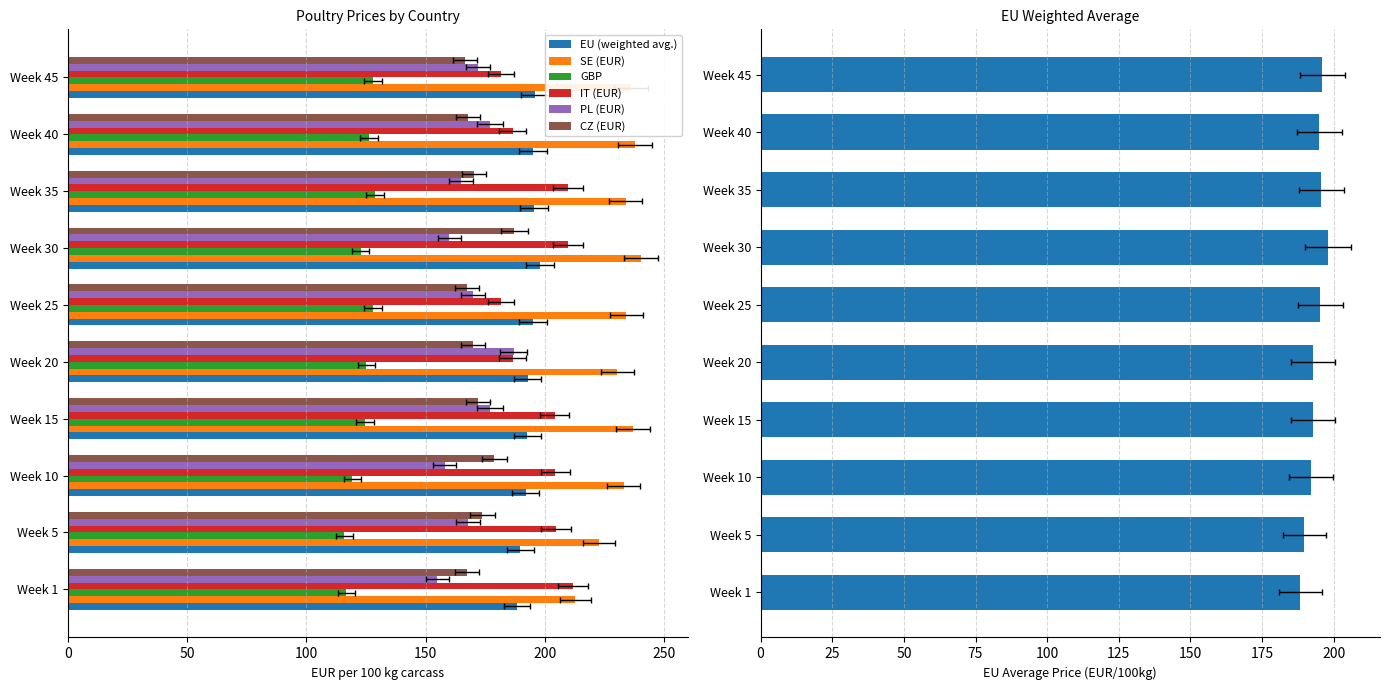

Count the number of data series in this chart.

6